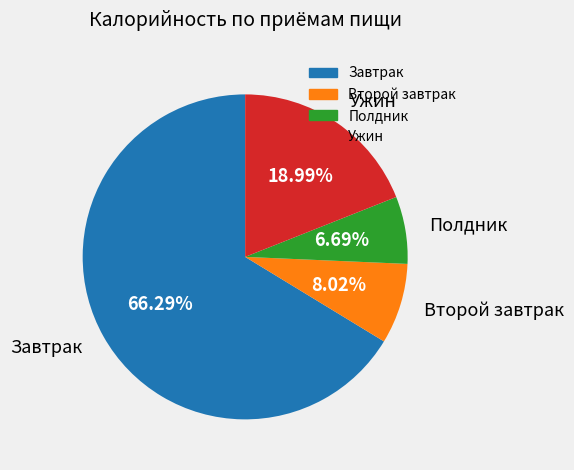

To the nearest percent, what percentage of the pie is Второй завтрак?

8%